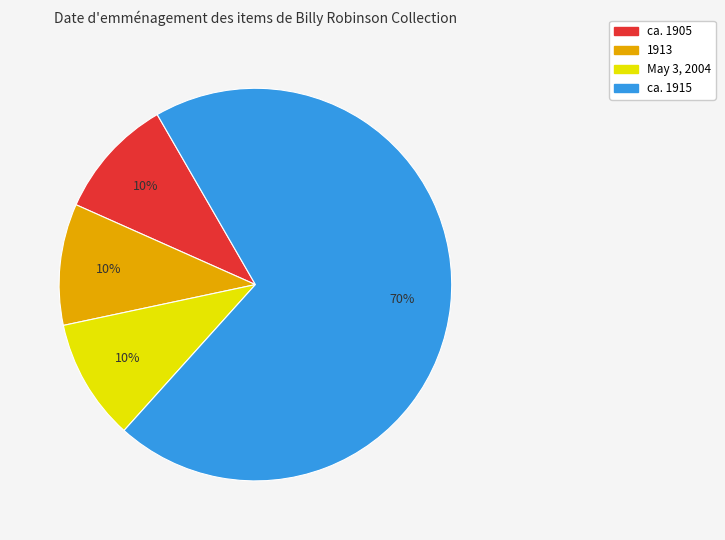

Between 1913 and ca. 1915, which is larger?

ca. 1915